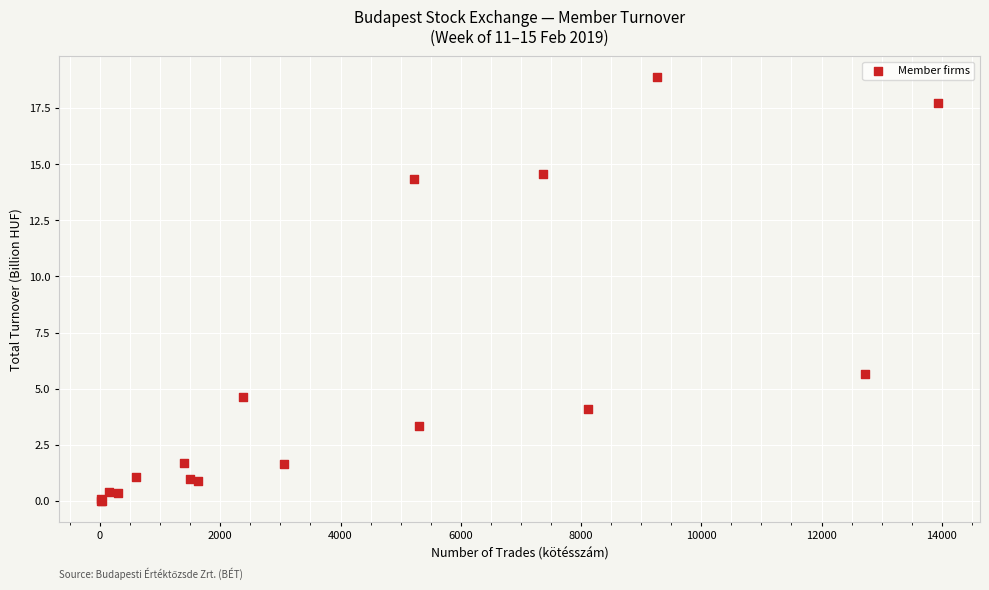

What Y value in the scatter plot is closest to 9?

5.6